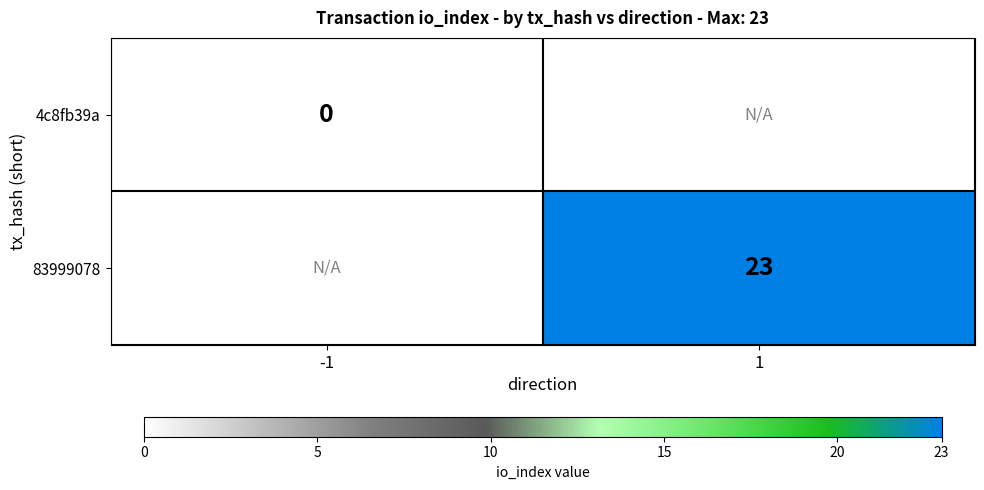

True or false: 83999078 has a value of 33 at 1.

False